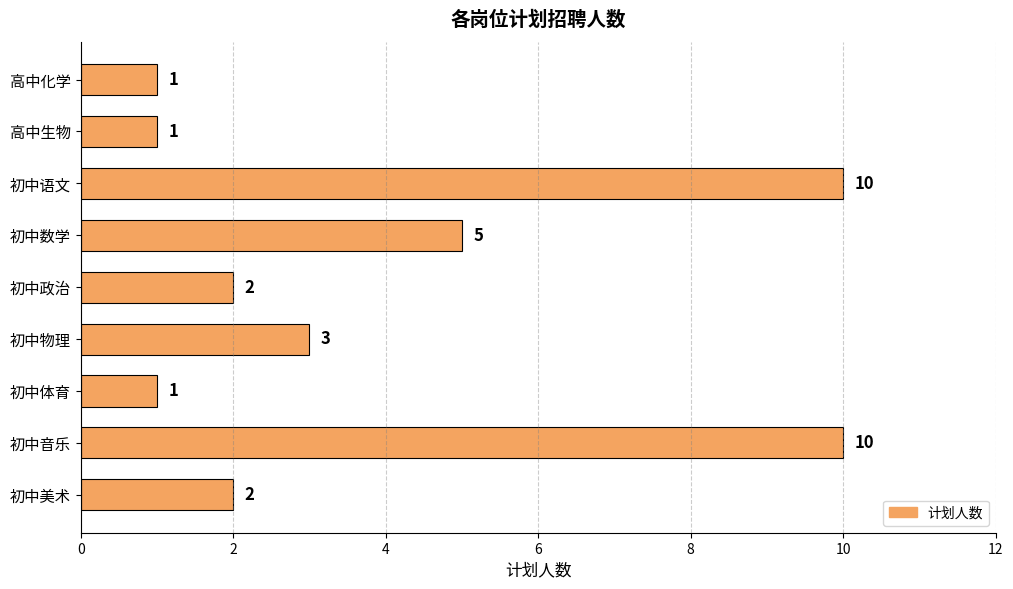

Reading top to bottom, extract all data points from this chart.

高中化学=1	高中生物=1	初中语文=10	初中数学=5	初中政治=2	初中物理=3	初中体育=1	初中音乐=10	初中美术=2